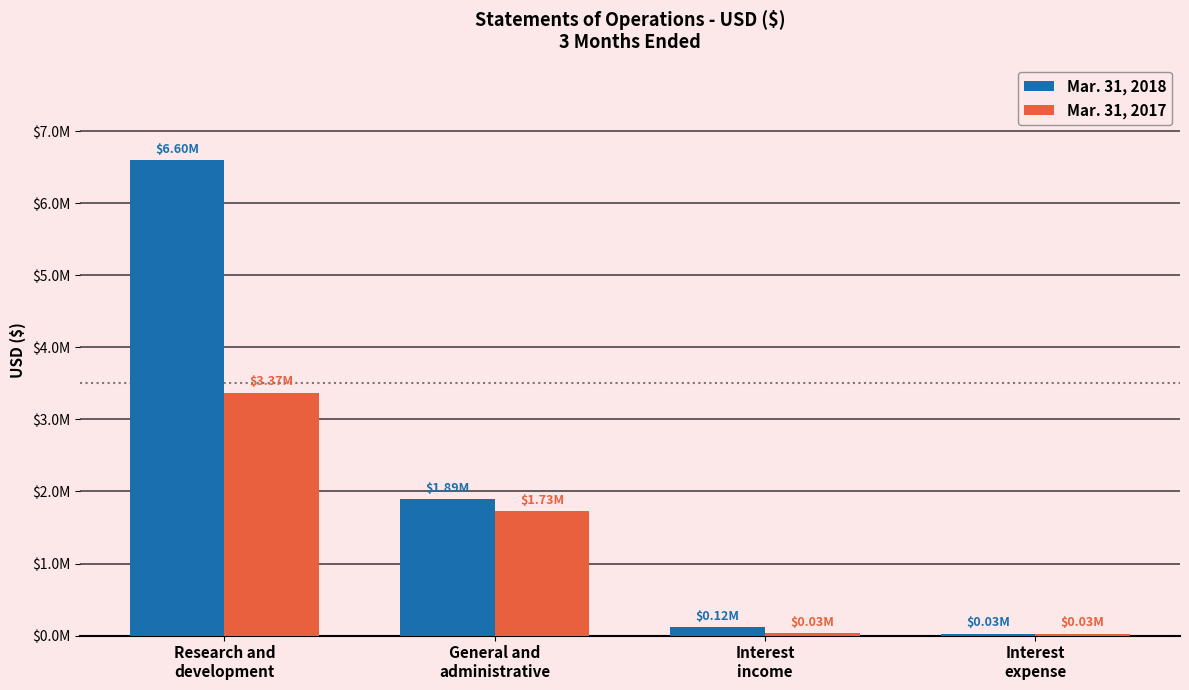

At which label does Mar. 31, 2018 reach its peak?

Research and
development